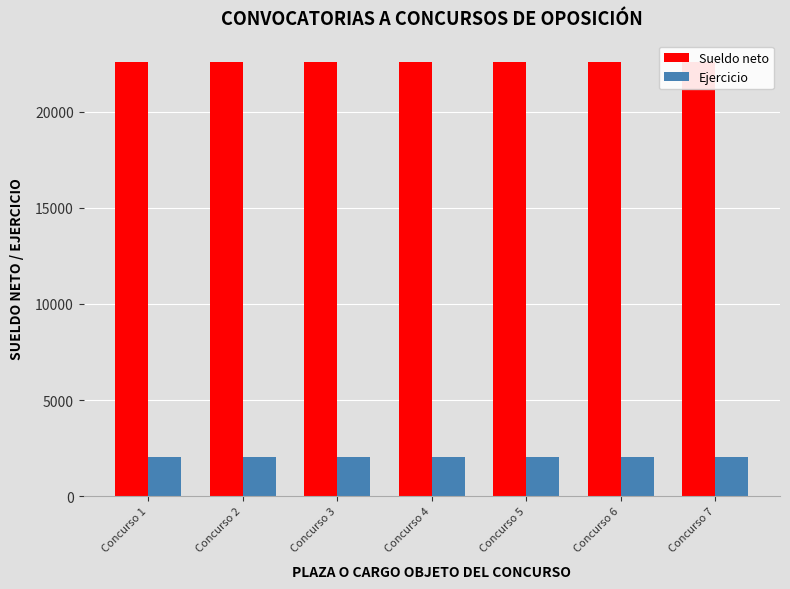

Between Concurso 3 and Concurso 6, which series saw the biggest shift?

Sueldo neto